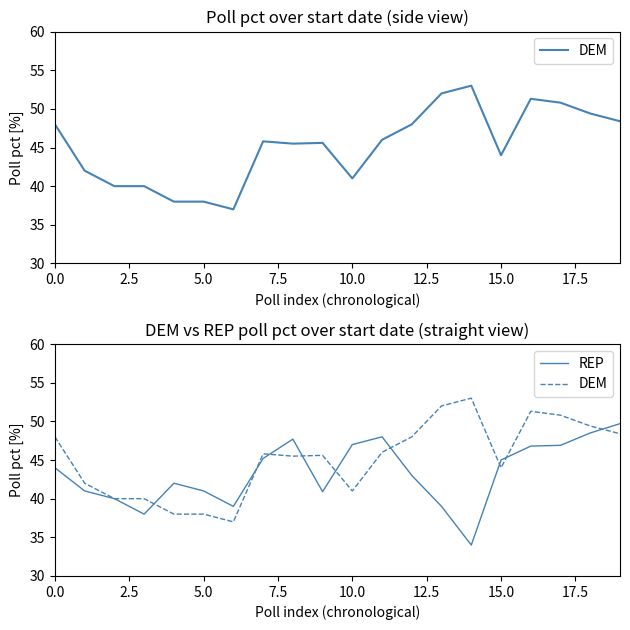

After their last crossing, which series has the higher values: REP or DEM?

REP